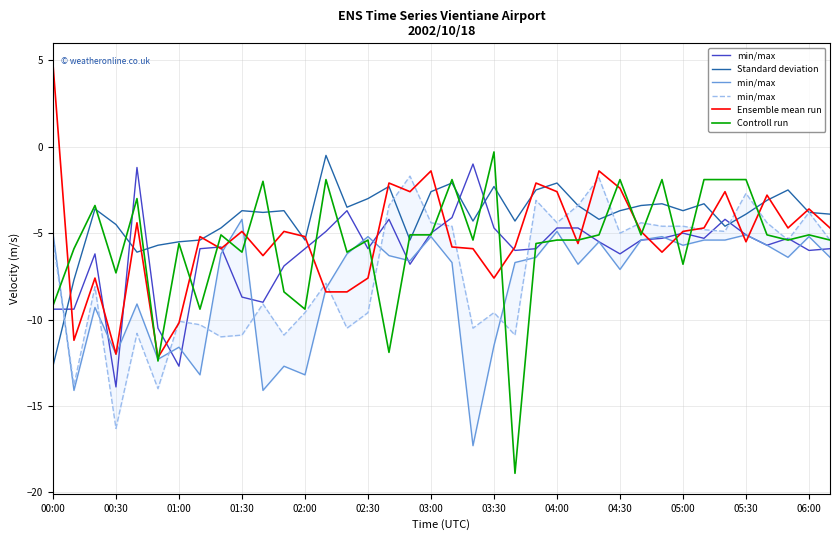

Between 04:00 and 36, which series saw the biggest shift?

min/max  